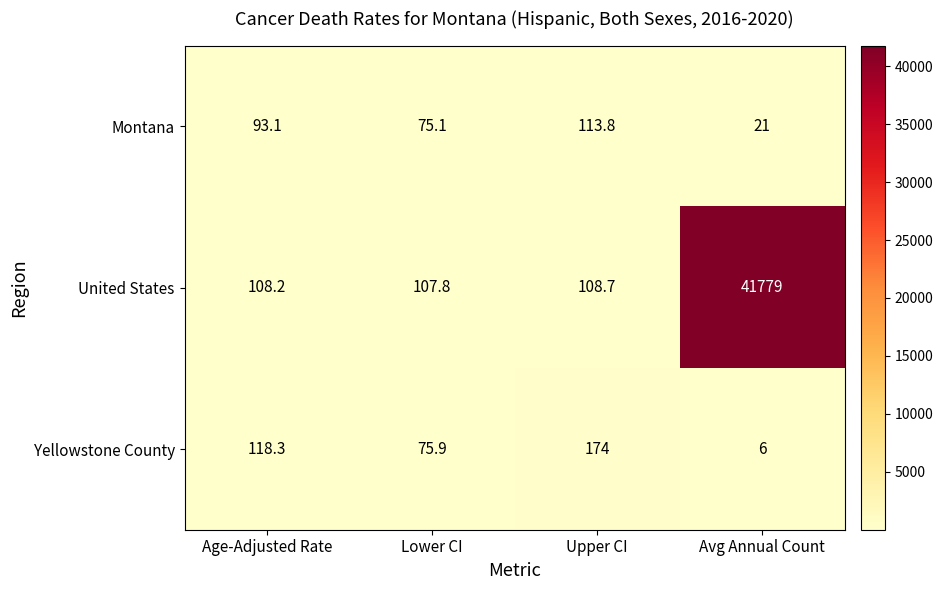

Rank the categories by Montana value from highest to lowest.

Upper CI, Age-Adjusted Rate, Lower CI, Avg Annual Count